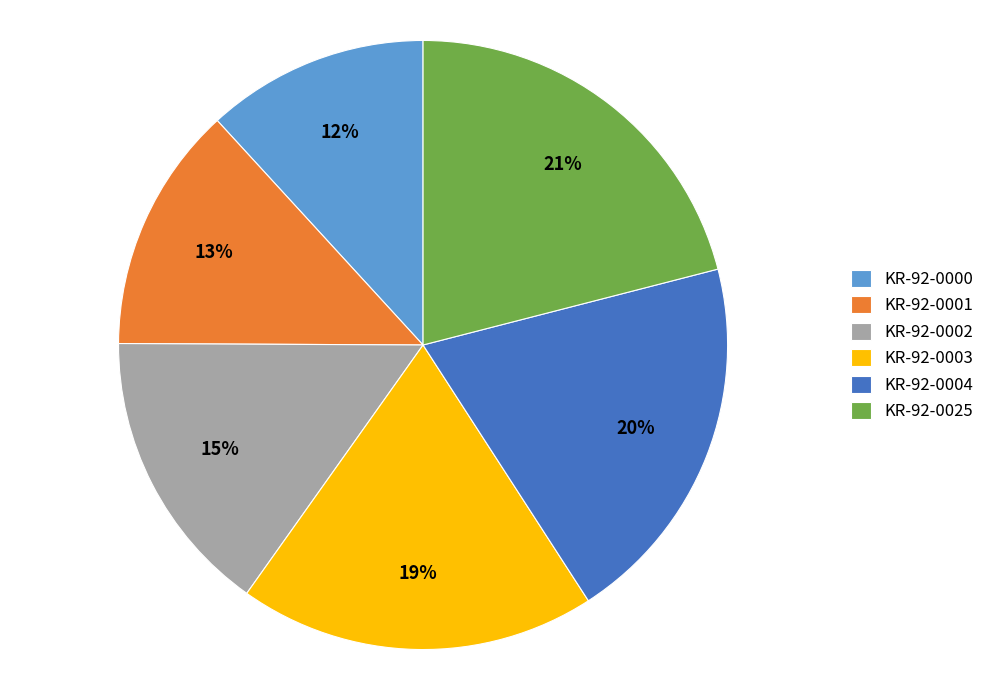

To the nearest percent, what is the combined percentage of KR-92-0002 and KR-92-0025?

36%